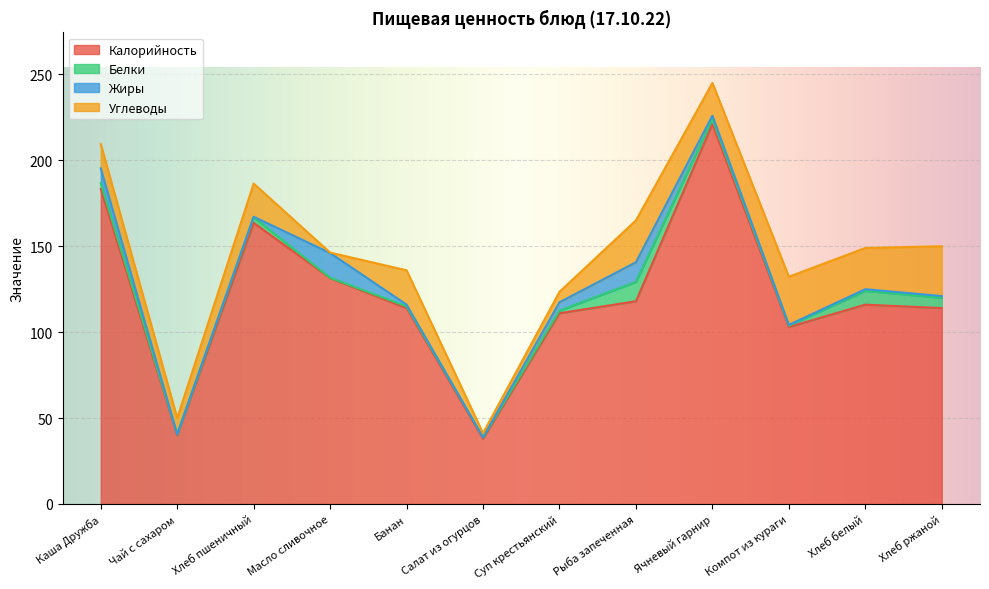

At which category does the chart reach its peak across all series?

Ячневый гарнир